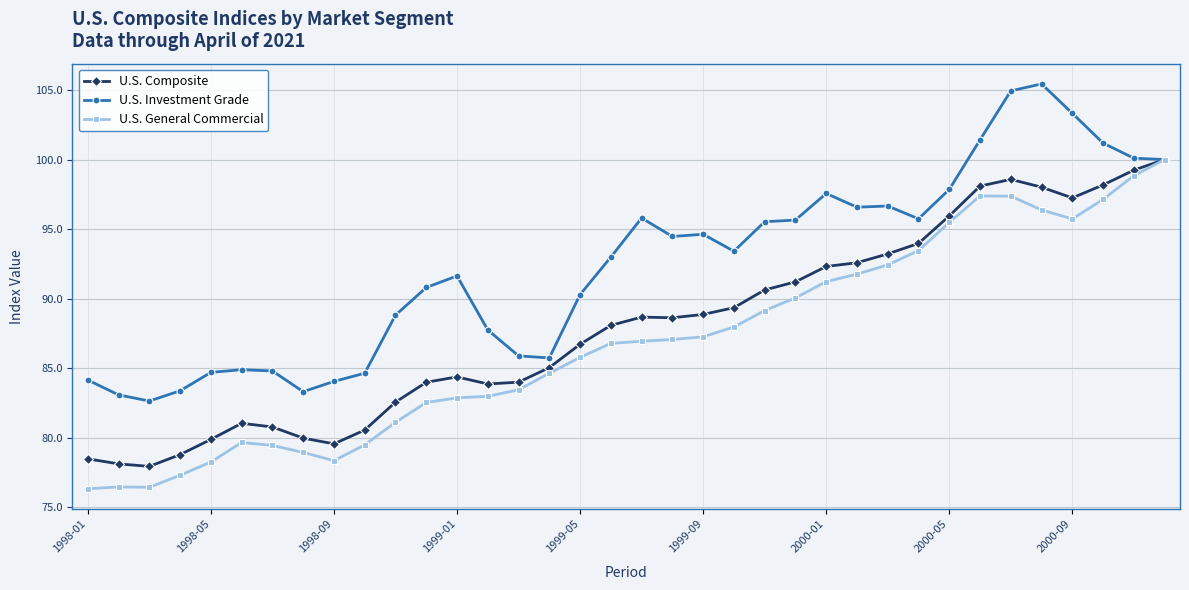

Which series has the largest total across all categories?

U.S. Investment Grade